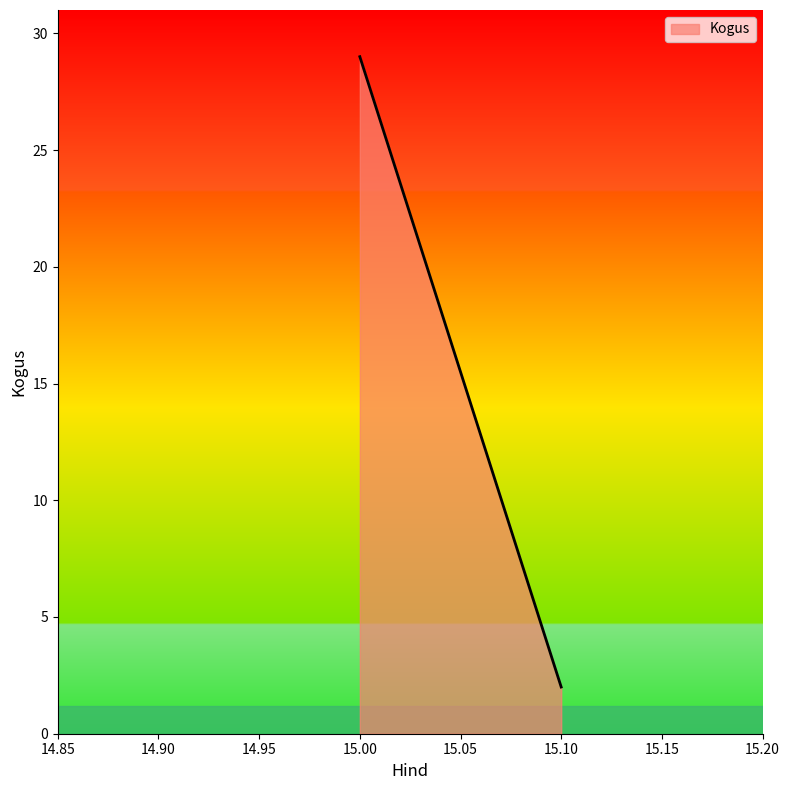

The value at 15.00 is 29. True or false?

True